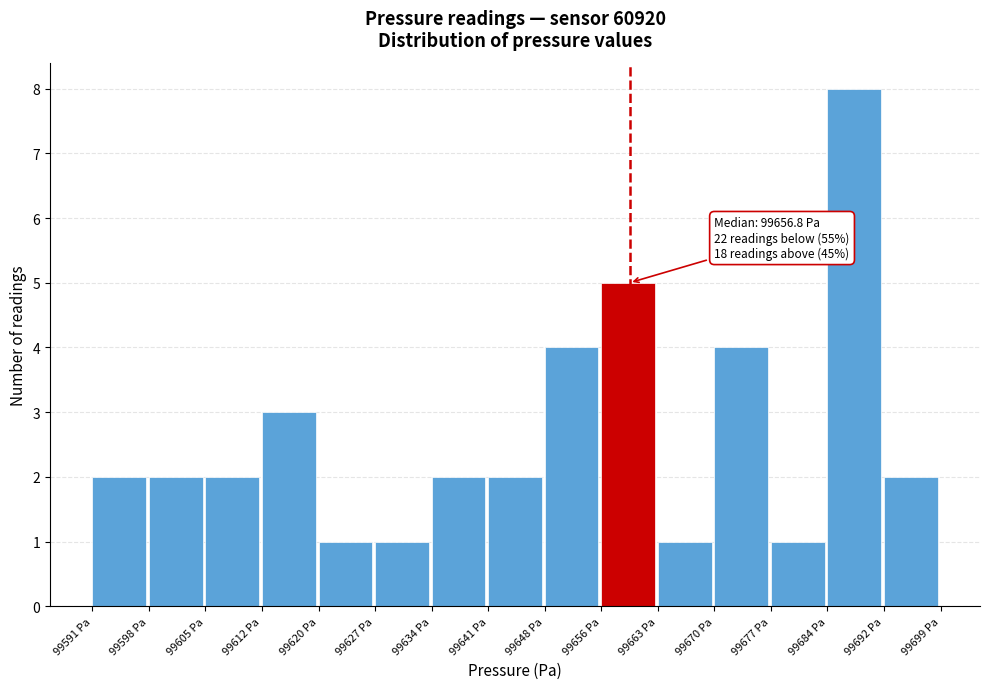

Over which range of the x-axis is the bar tallest?

99684 to 99692